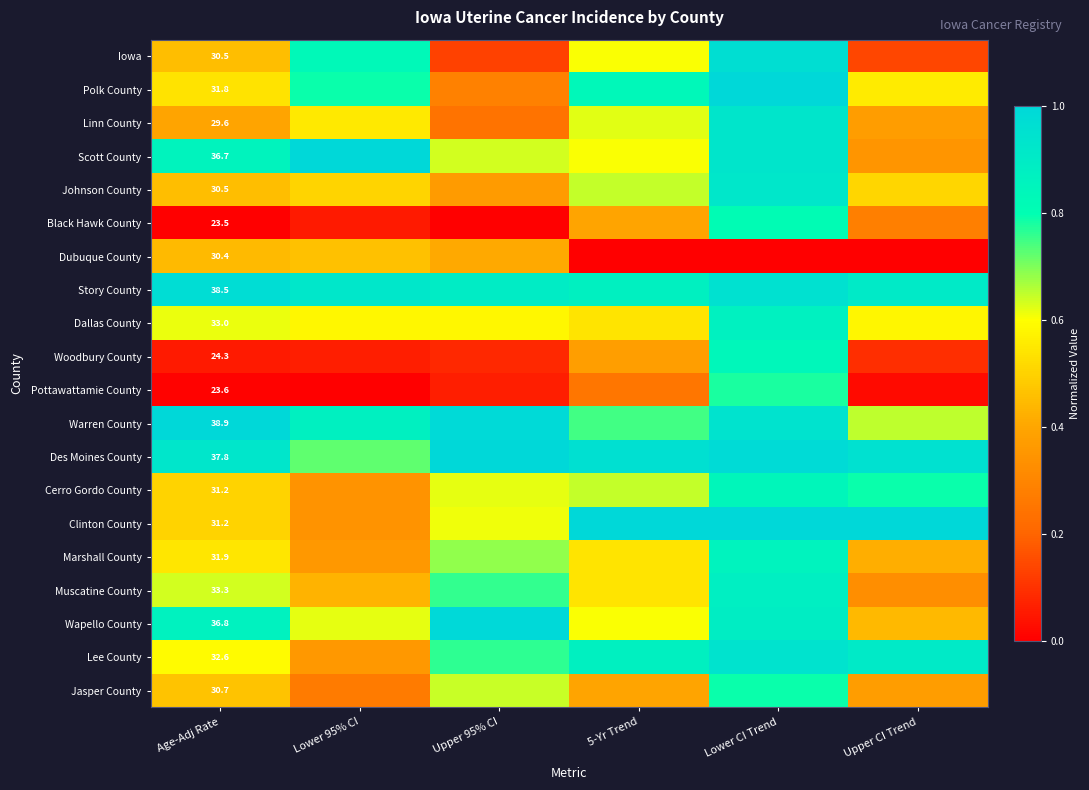

At which label is Scott County closest to 0?

Upper CI Trend